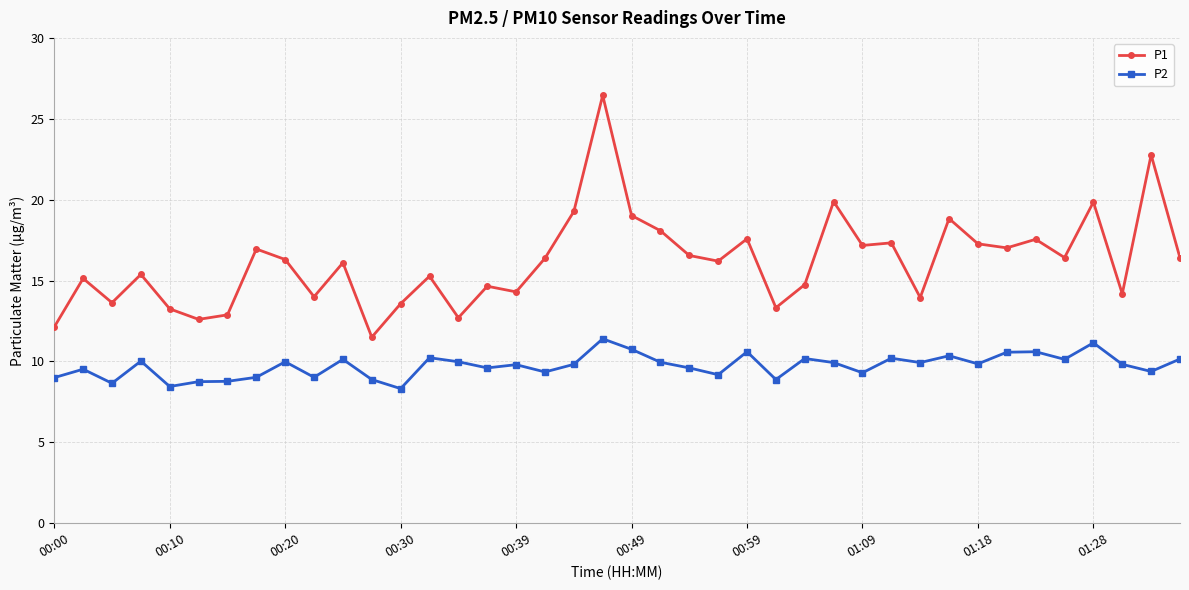

Which series has the largest total across all categories?

P1